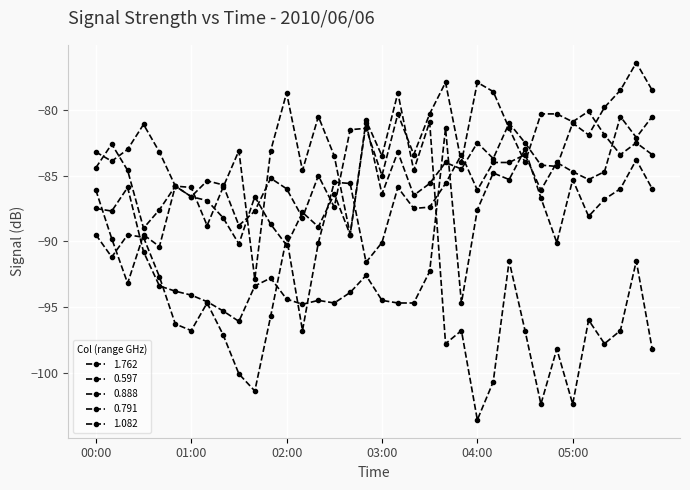

Does the chart have visible grid lines?

Yes